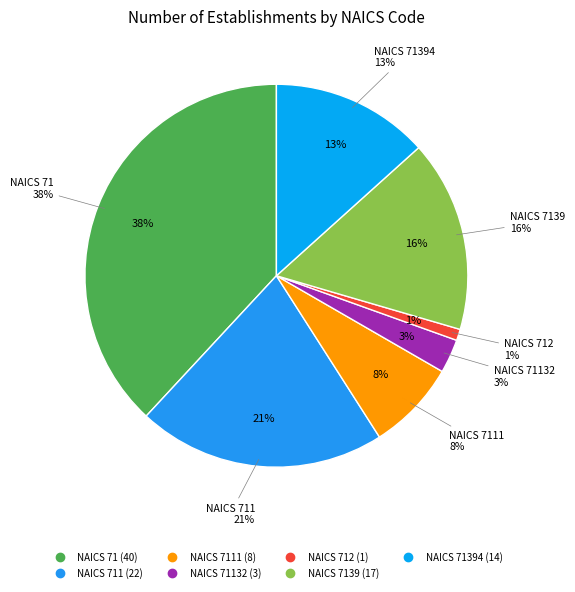

Which slice is the smallest?

712